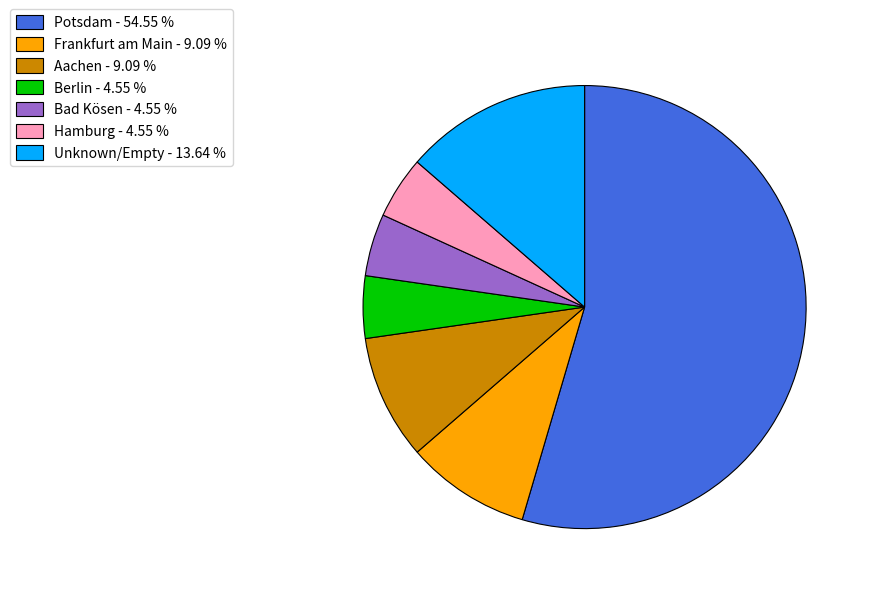

Does any single category account for the majority?

Yes